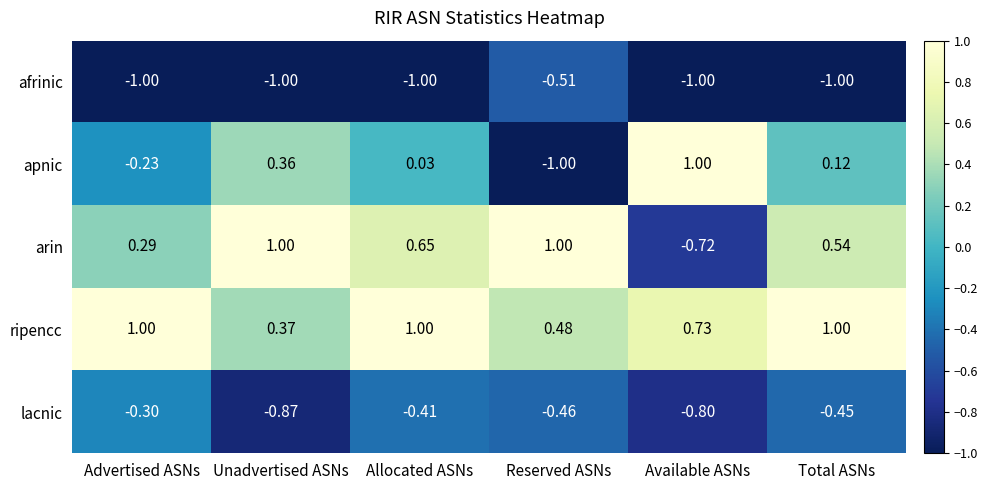

Which category has the highest value in the afrinic series?

Reserved ASNs